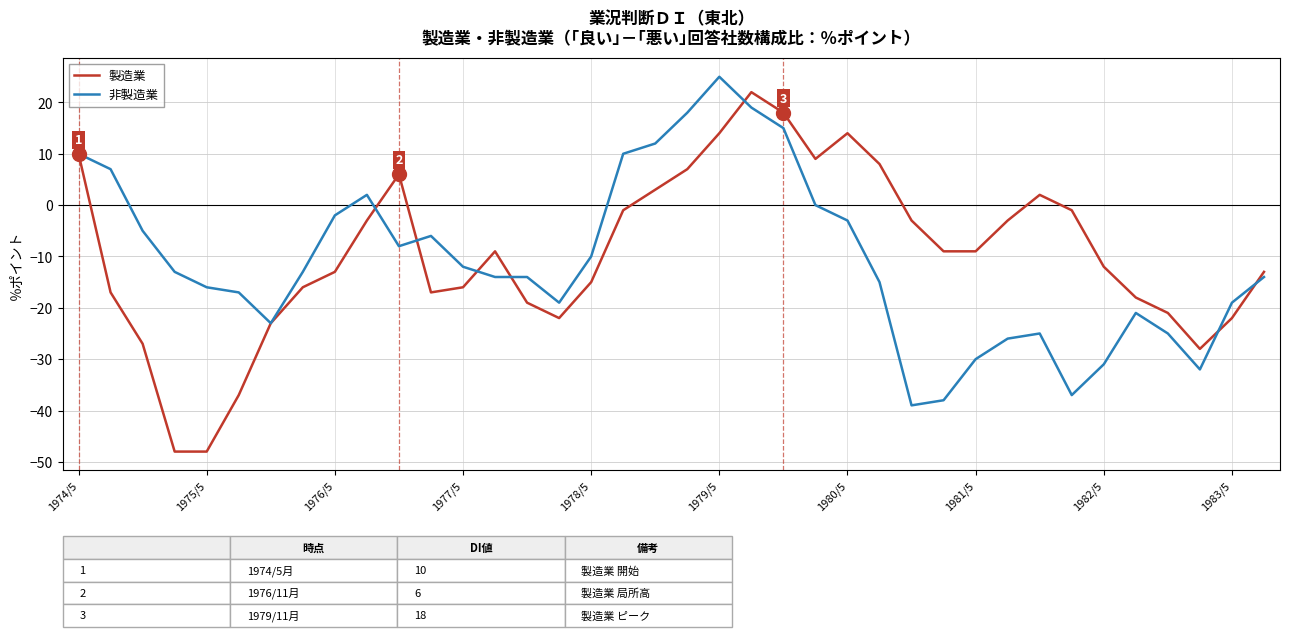

True or false: 製造業 and 非製造業 cross at least once.

True